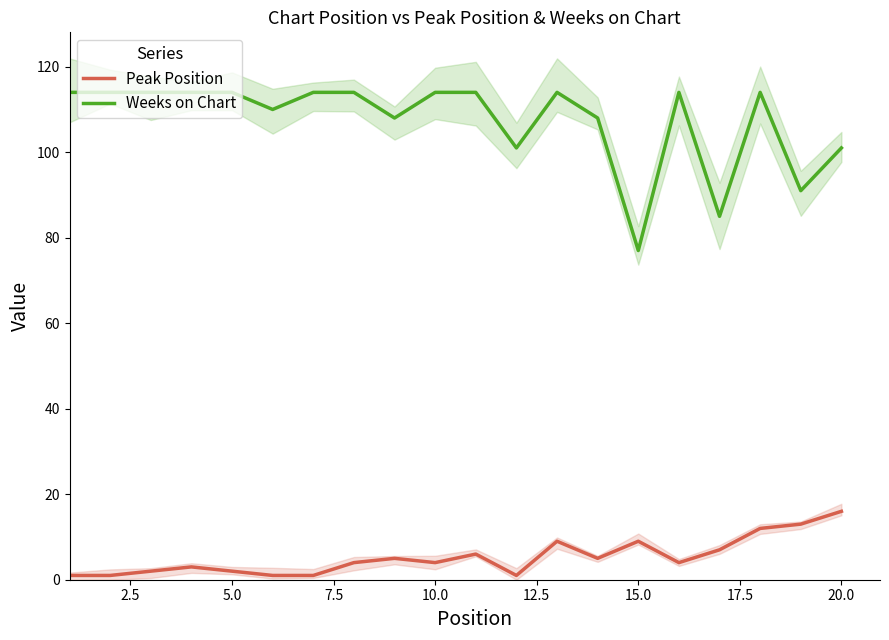

What are all the series names shown in the legend?

Peak Position, Weeks on Chart